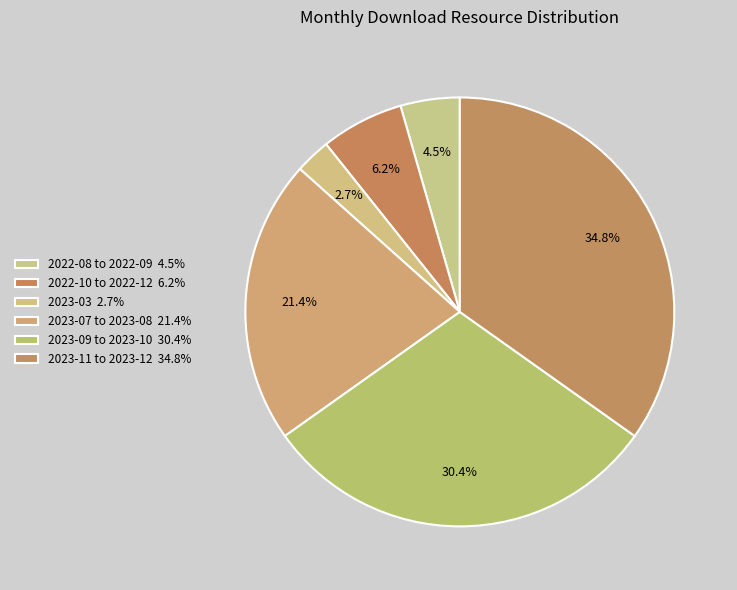

How many slices are in this pie chart?

6